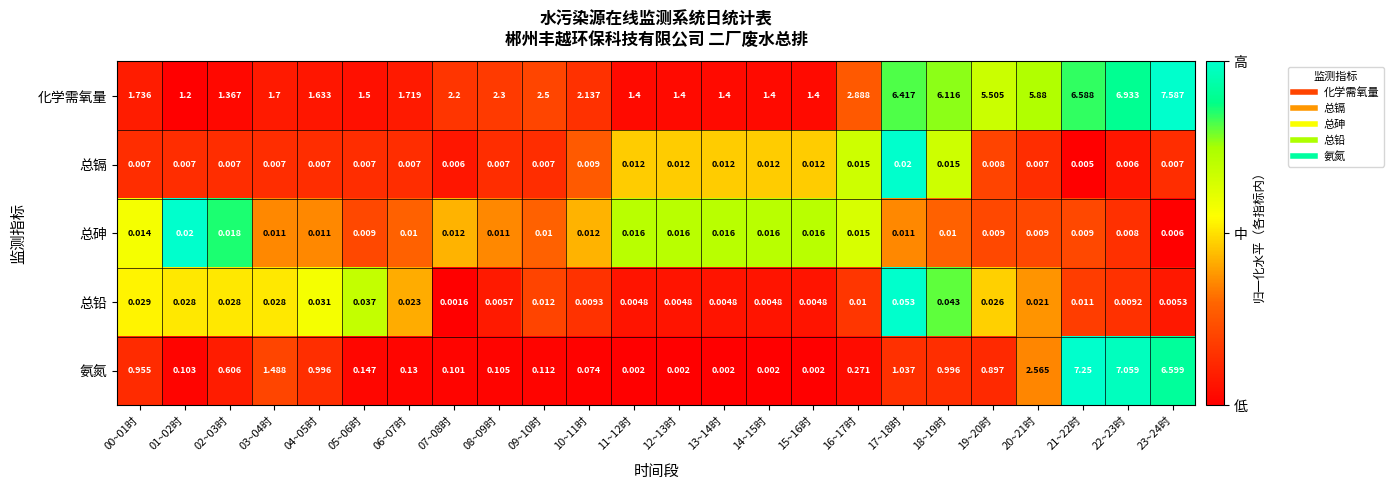

Which series has the largest range (max minus min)?

氨氮